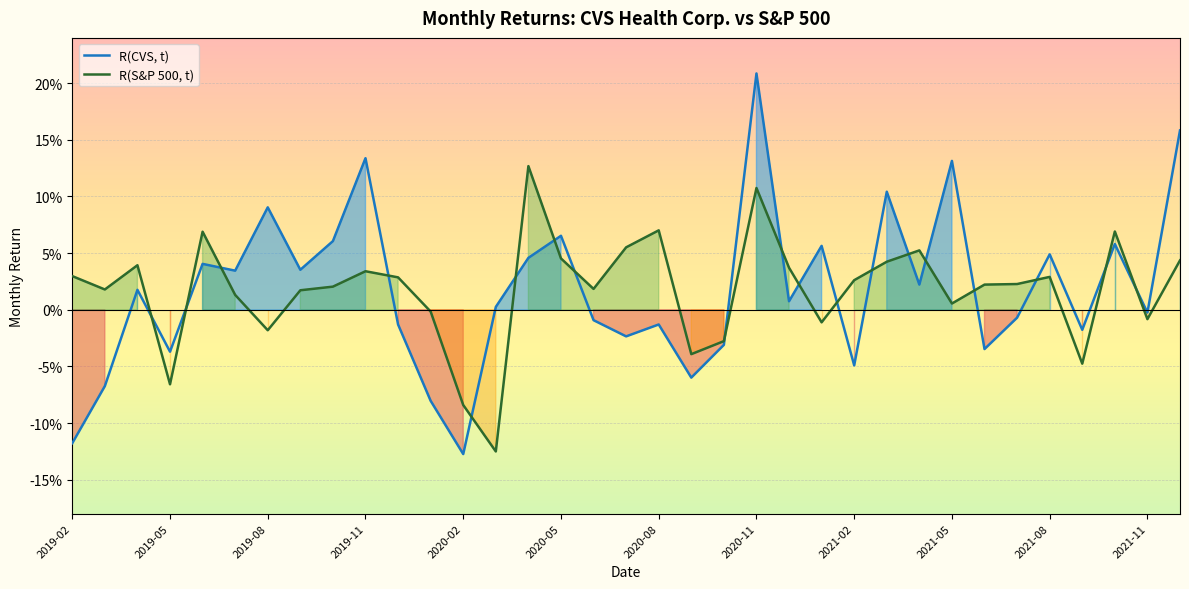

How many lines are shown in the chart?

2